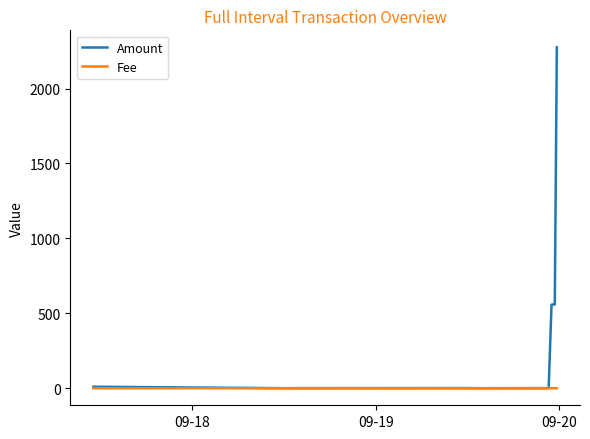

Which series has the largest total across all categories?

Amount